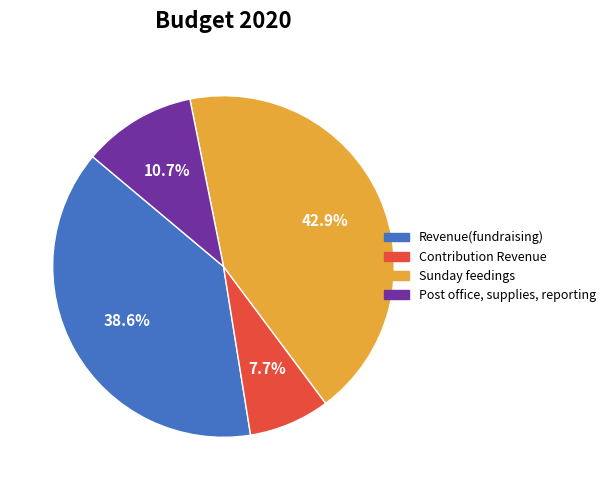

Rank the categories by value from lowest to highest.

Contribution Revenue, Post office, supplies, reporting, Revenue(fundraising), Sunday feedings